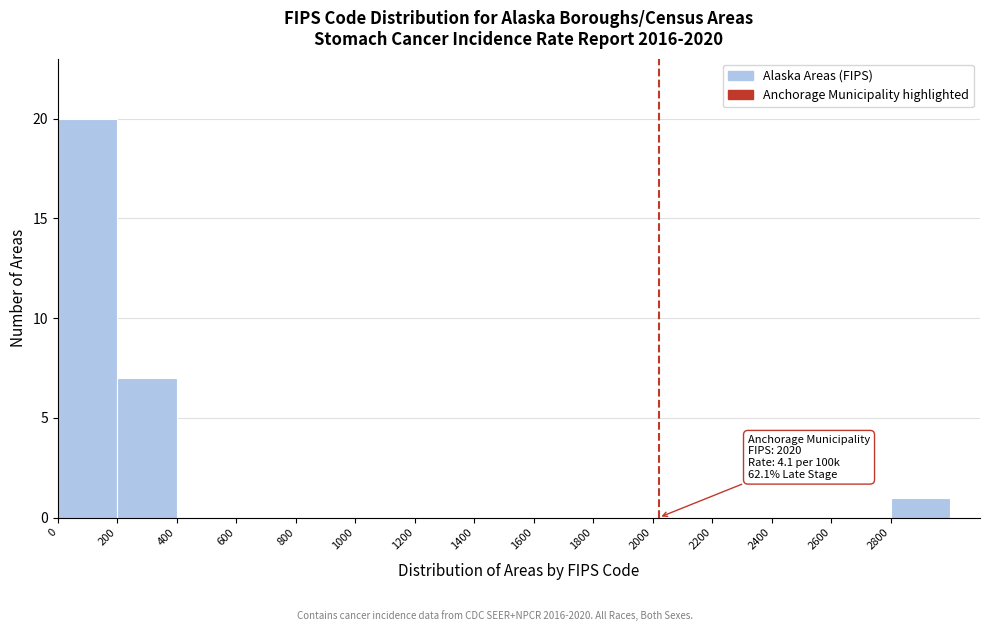

Which range on the x-axis has the tallest bar?

0 to 200